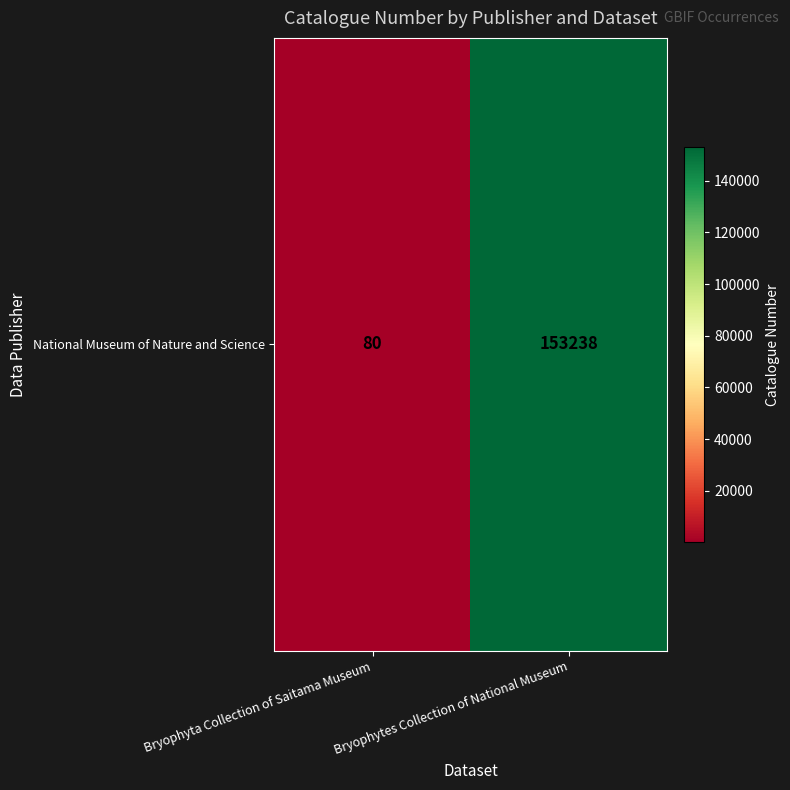

Which label corresponds to the largest value in the chart?

Bryophytes Collection of National Museum